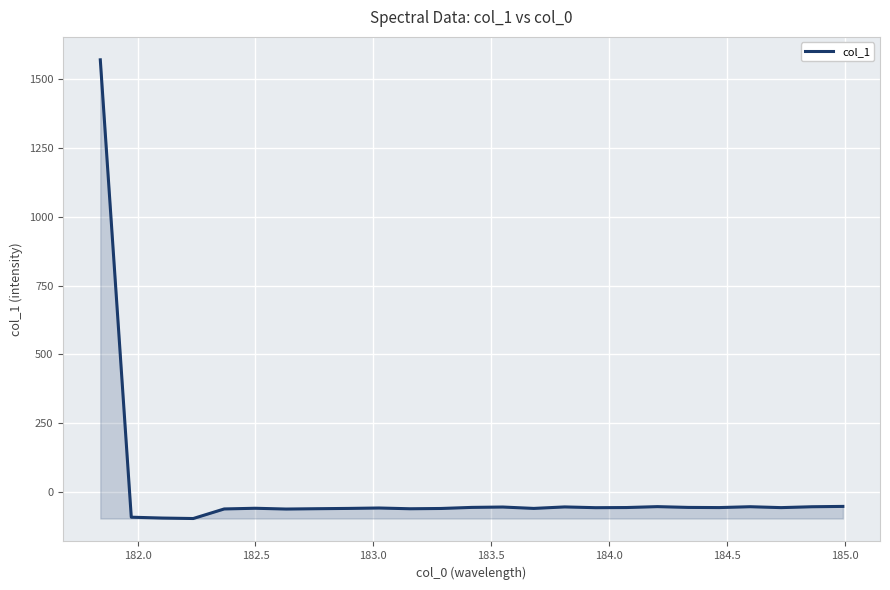

What is the difference between the maximum and minimum values?

1666.9